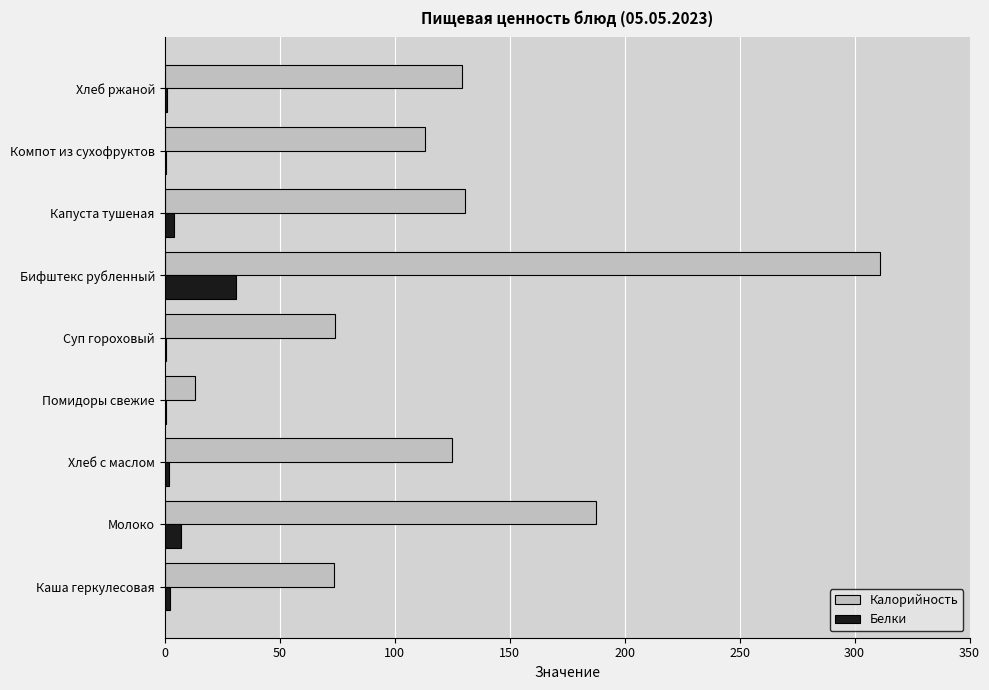

At which label is Белки closest to 15?

Молоко